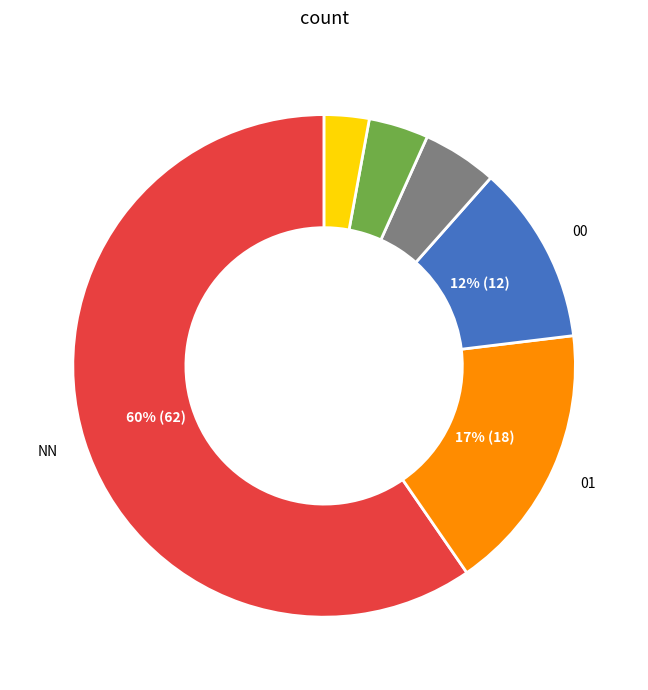

Is there any slice that represents more than half of the pie?

Yes